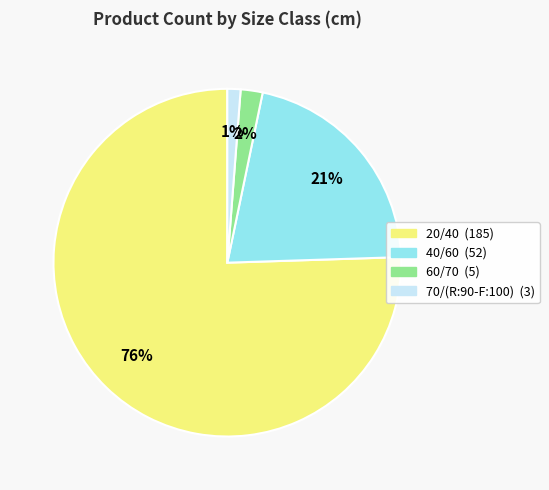

To the nearest percent, what percentage of the pie is 20/40?

76%